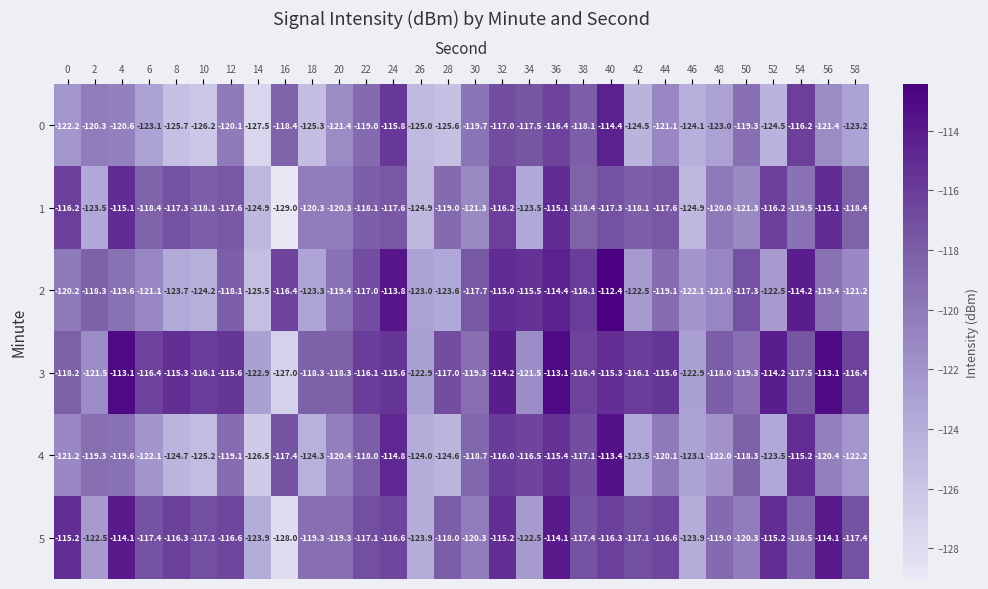

The 3 series shows -158.1 at 2. True or false?

False